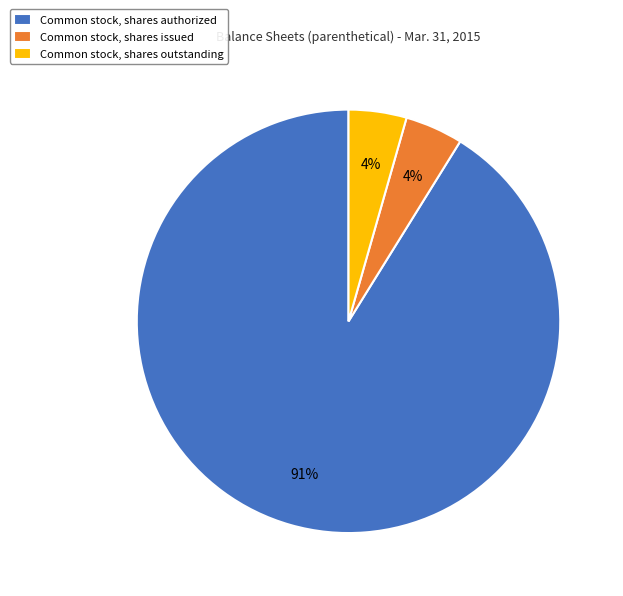

Is there a majority slice in this chart?

Yes